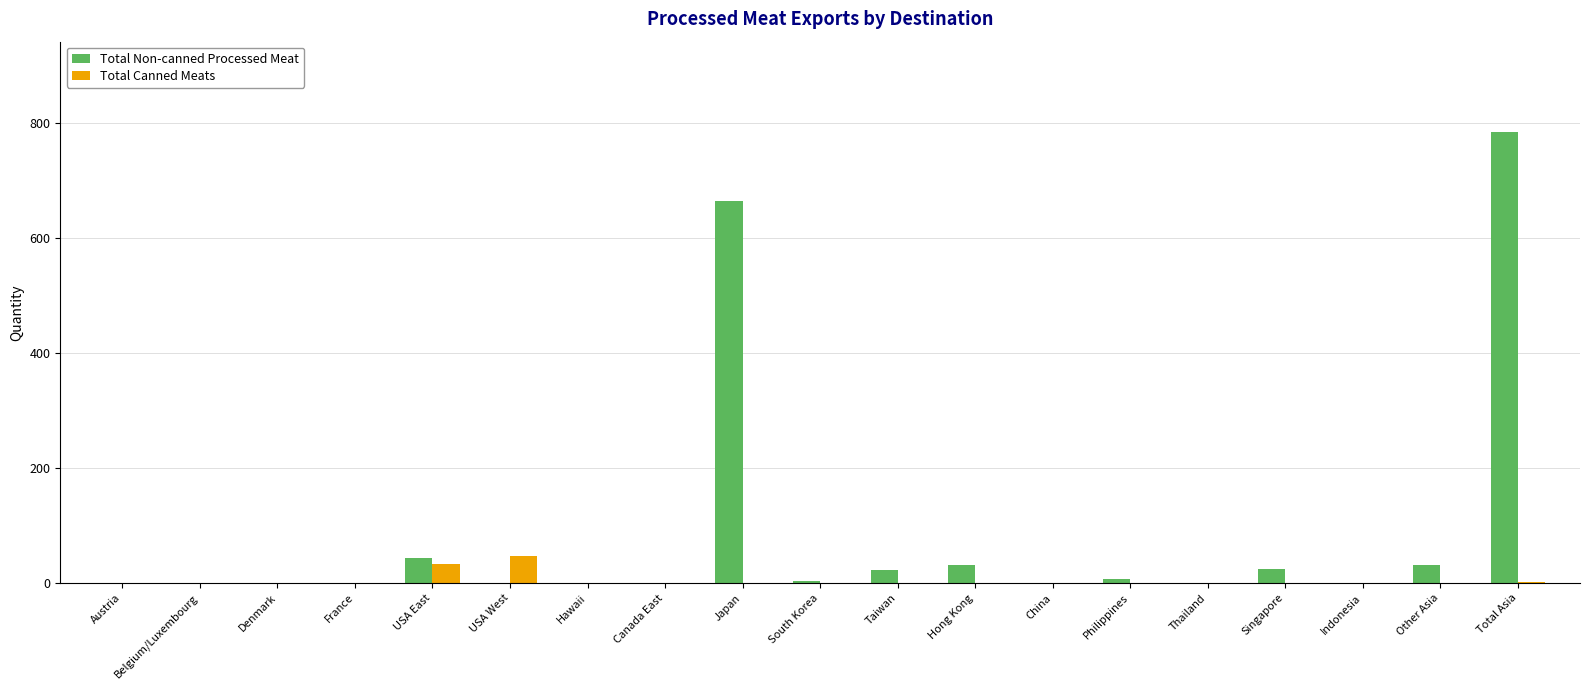

What is the total value across all series at USA West?

46.9